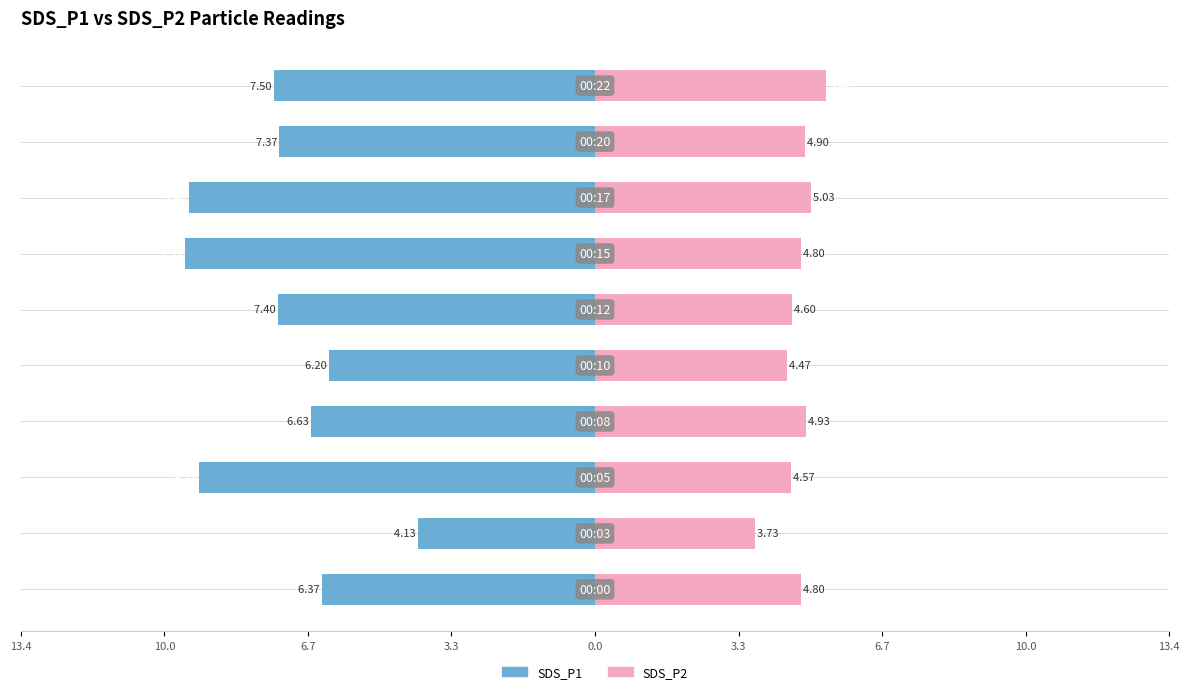

How many bars are there in each group?

2